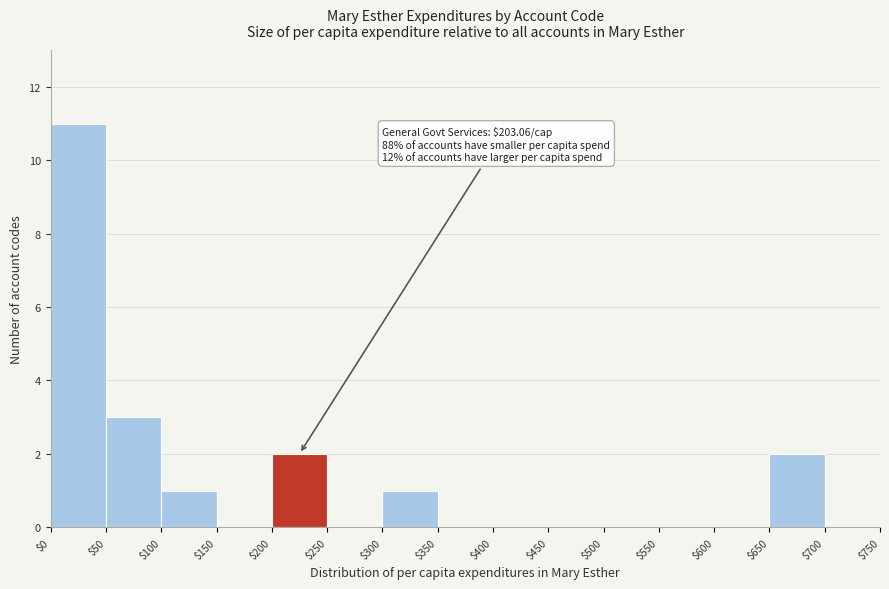

Which range on the x-axis has the tallest bar?

$0 to $50